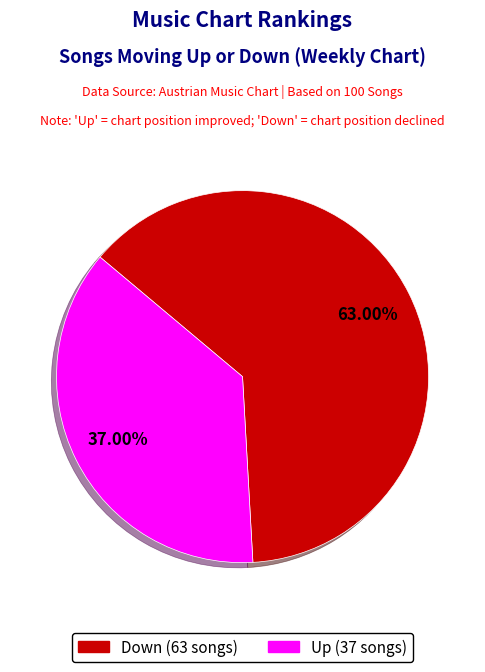

How many segments does this pie chart have?

2